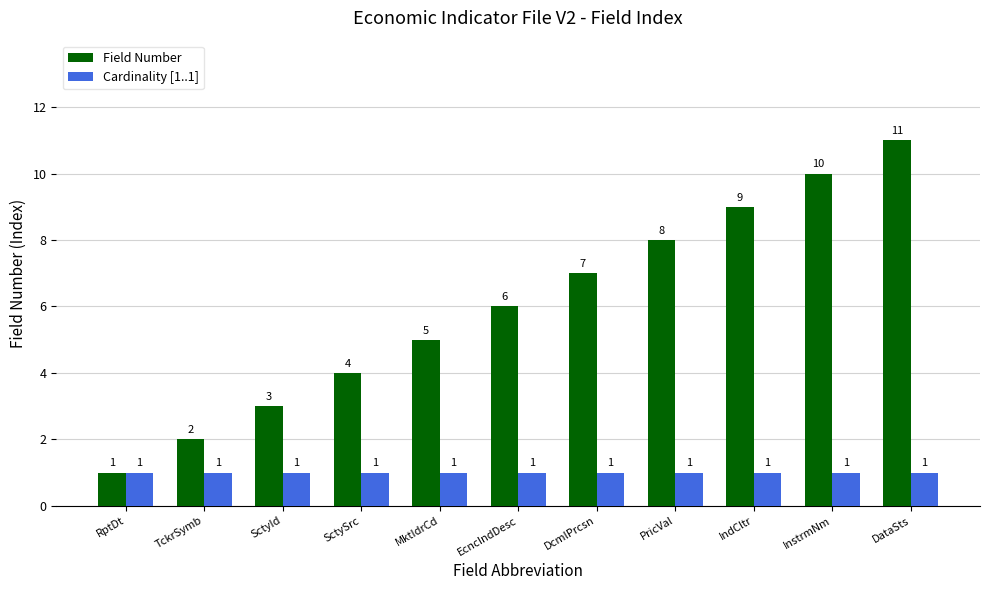

What is the sum of the Cardinality [1..1] values at DataSts and SctySrc?

2